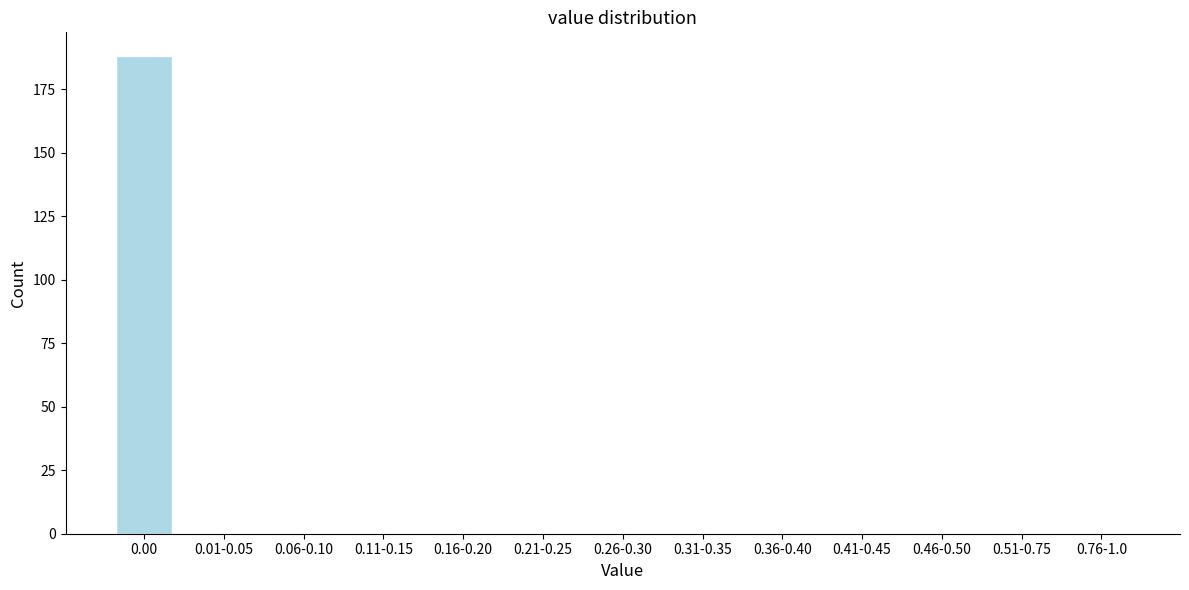

Reading right to left, what are all the values shown in this chart?

0.76-1.0=0	0.51-0.75=0	0.46-0.50=0	0.41-0.45=0	0.36-0.40=0	0.31-0.35=0	0.26-0.30=0	0.21-0.25=0	0.16-0.20=0	0.11-0.15=0	0.06-0.10=0	0.01-0.05=0	0.00=188